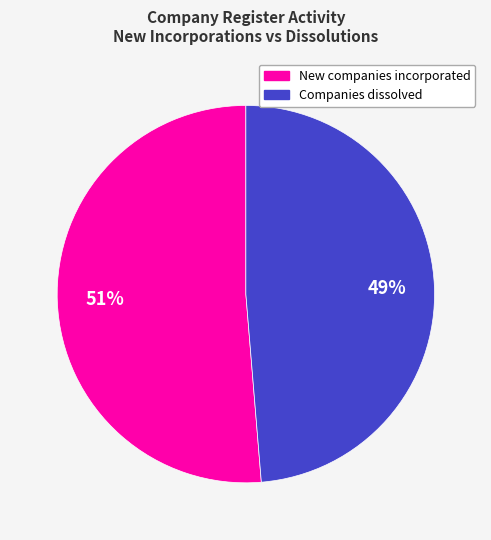

Is there a majority slice in this chart?

Yes